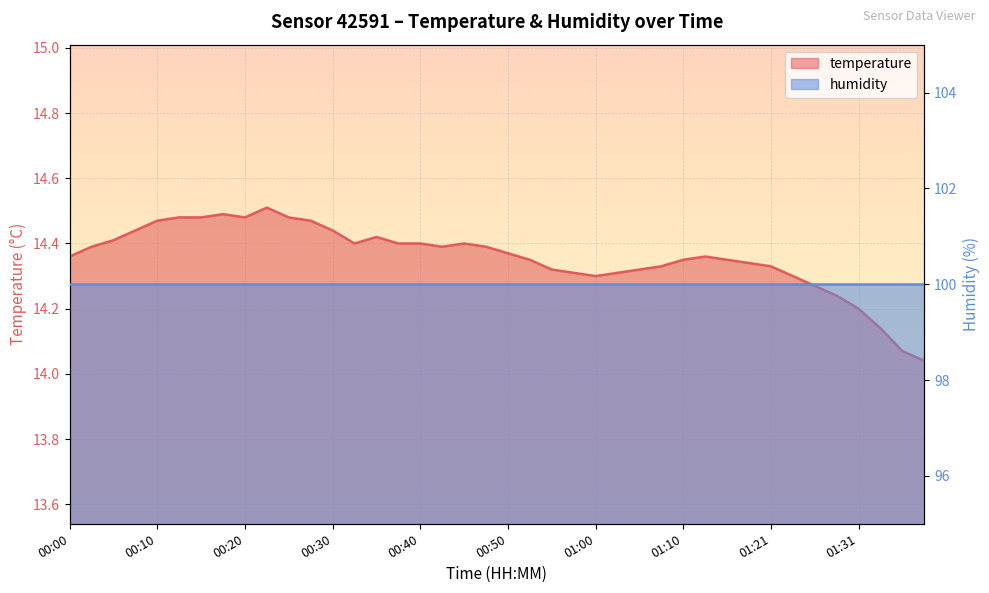

At which category does the chart reach its peak across all series?

00:23